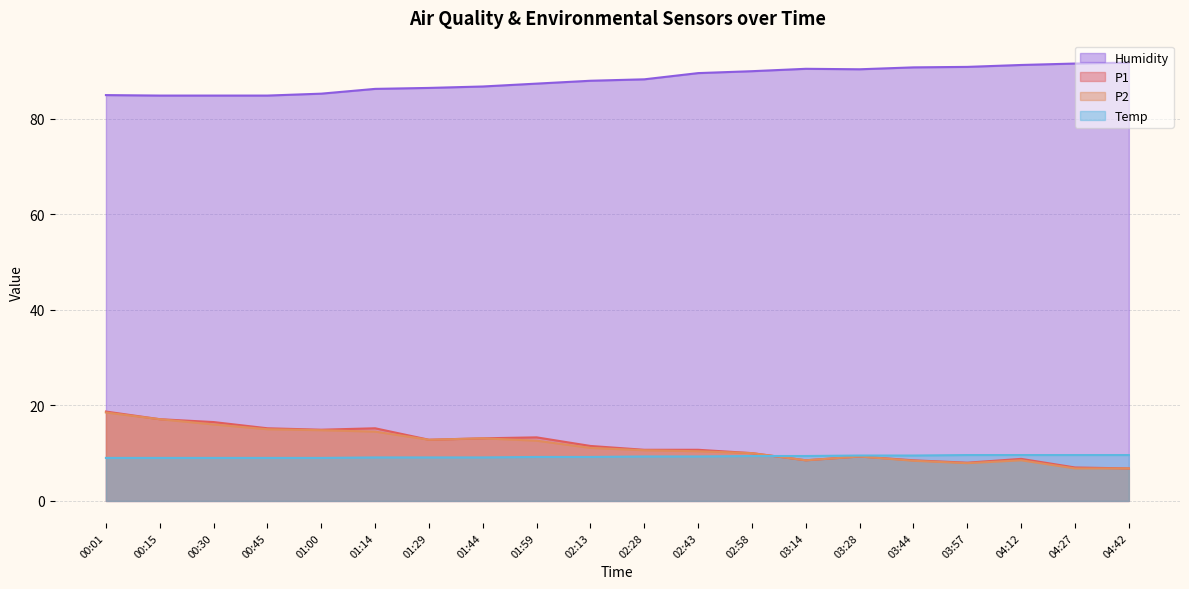

How many values in the P1 series exceed 11?

10